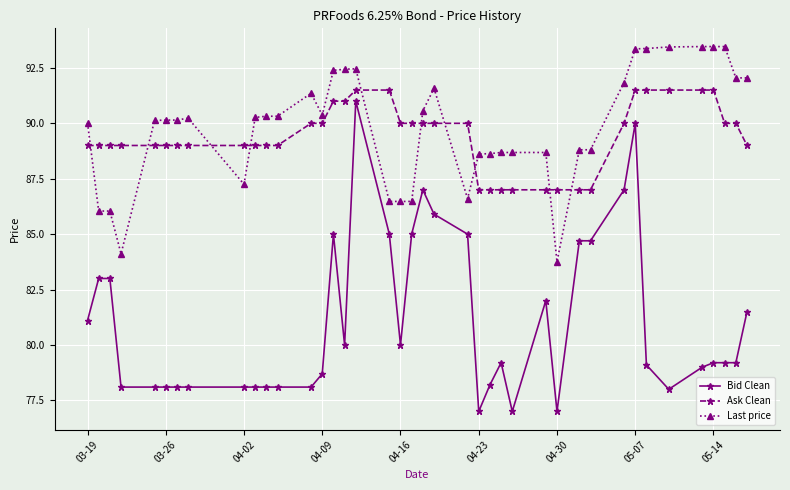

What is the greatest value displayed?

93.5